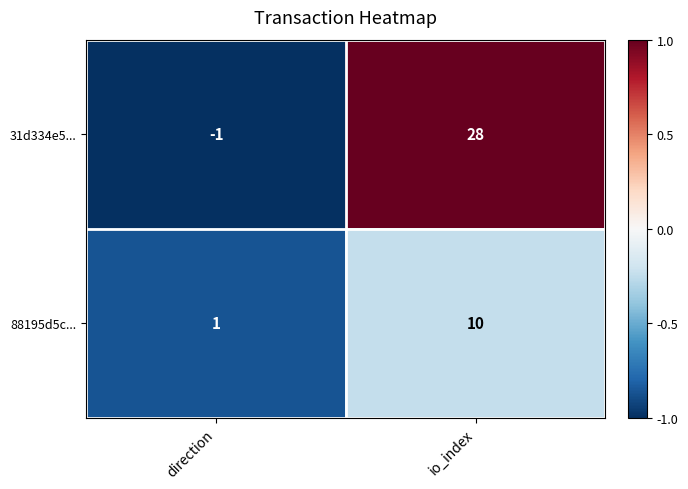

Which series has the largest range (max minus min)?

31d334e5...